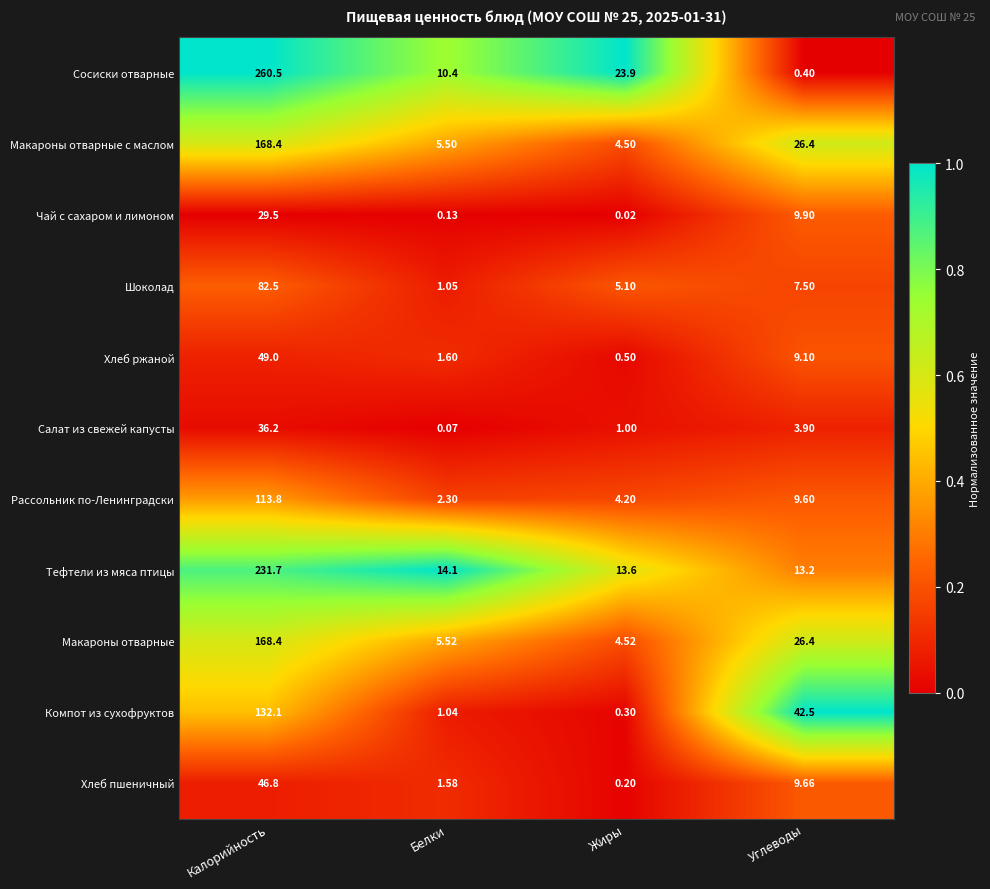

Where does the Тефтели из мяса птицы series first go above 14?

Калорийность